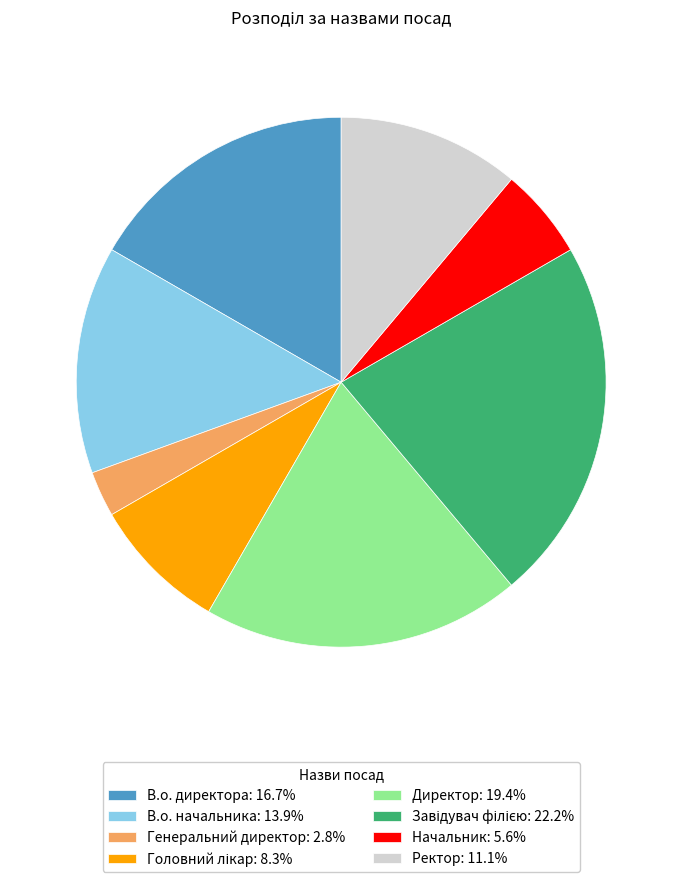

Combined, do Директор: 19.4% and Генеральний директор: 2.8% account for over 50%?

No